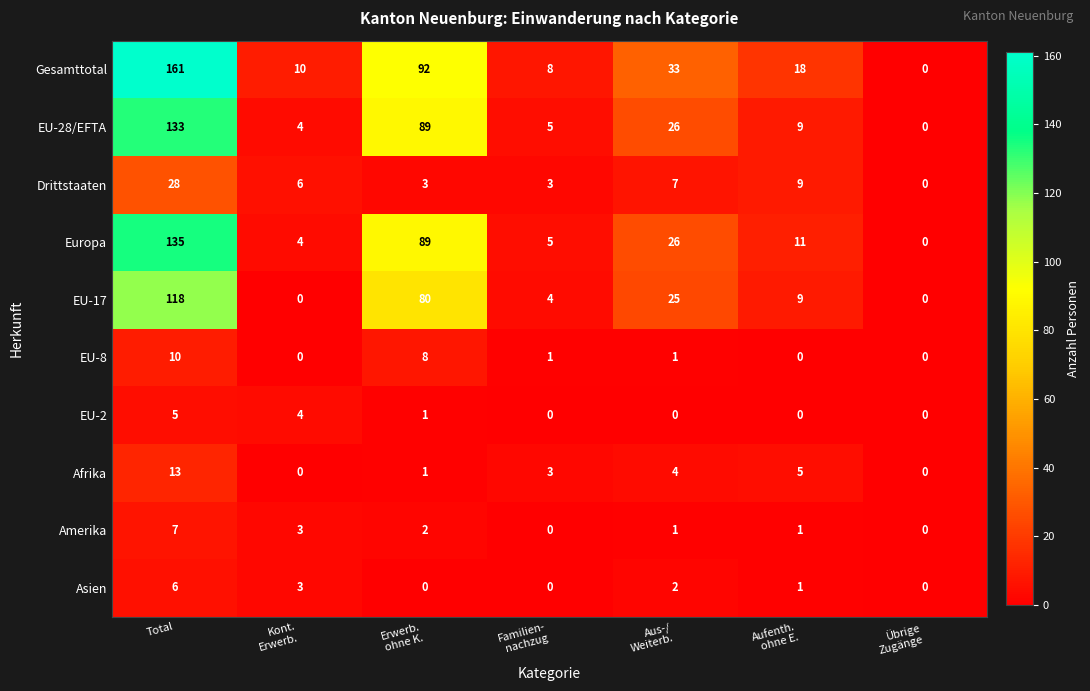

Where does the EU-8 series first go above 1?

Total